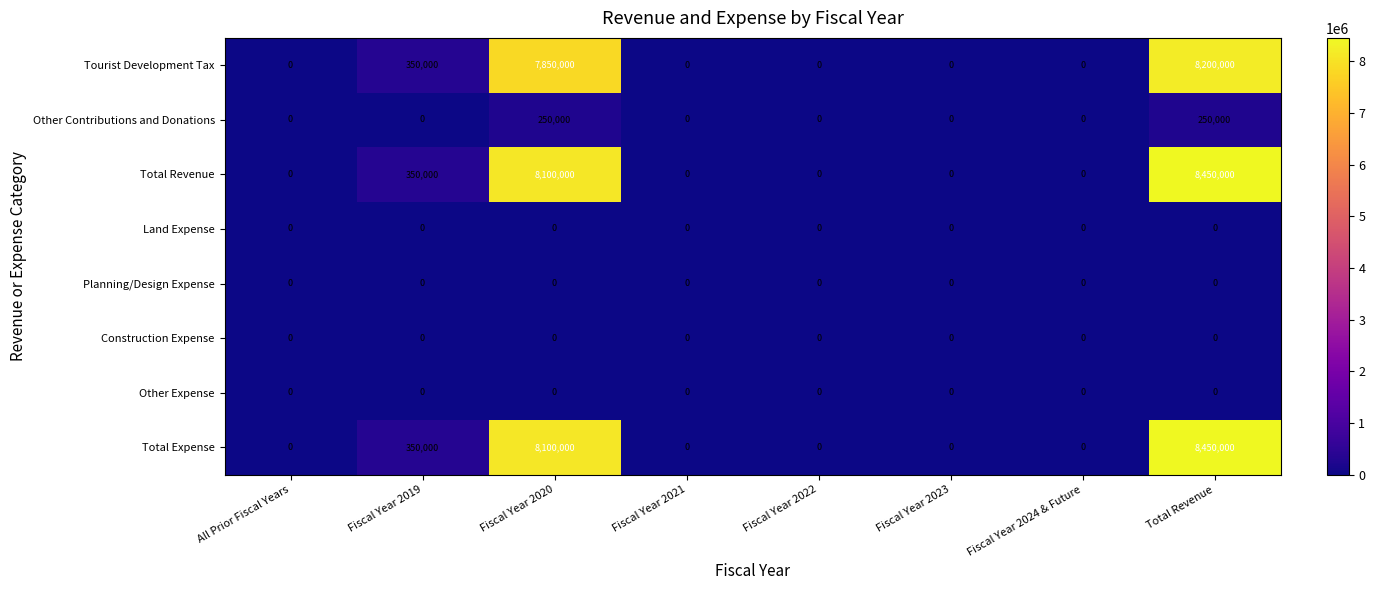

What is the difference between the maximum and minimum values in the Tourist Development Tax series?

8200000